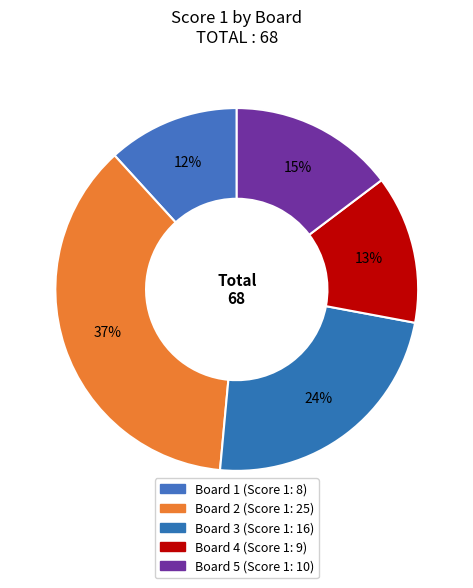

What percentage is NOT represented by Board 1?

88.2%